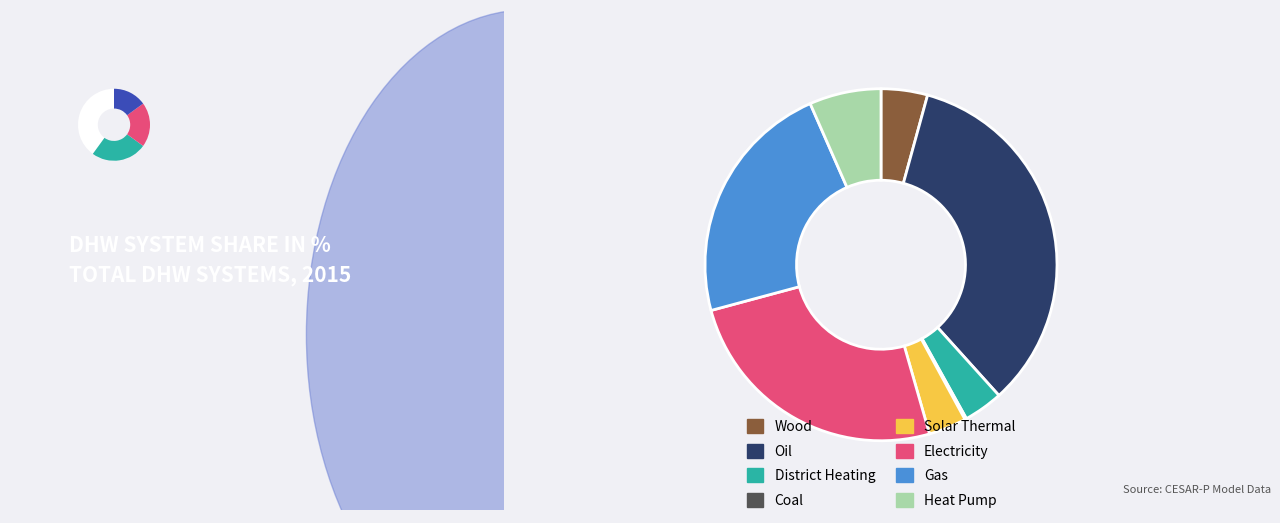

Combined, do Wood and District Heating account for over 50%?

No